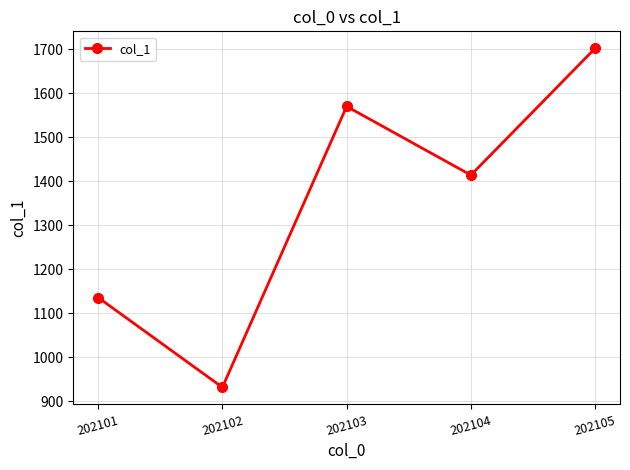

What is the value of the 2nd point from the left?

932